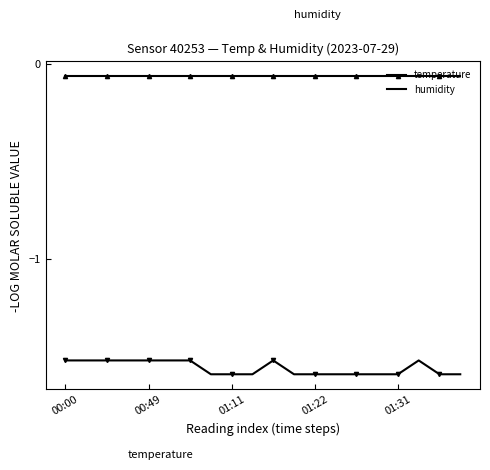

How many lines are shown in the chart?

2